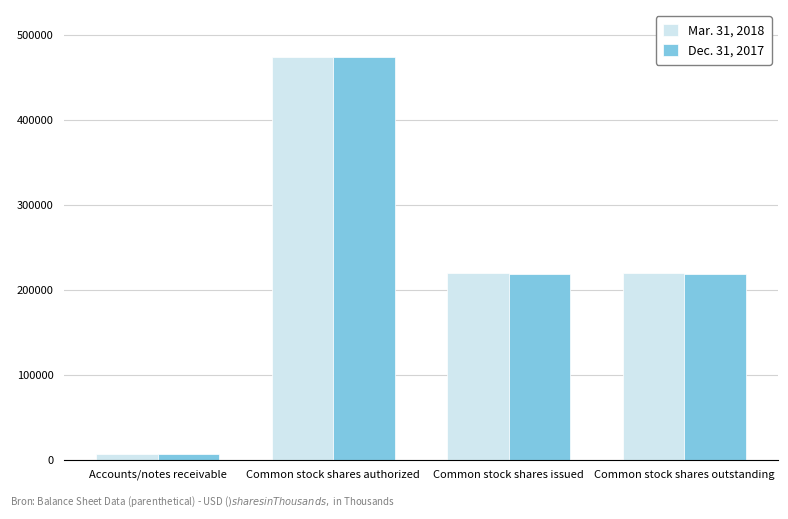

Which category has the highest value across all series?

Common stock shares authorized